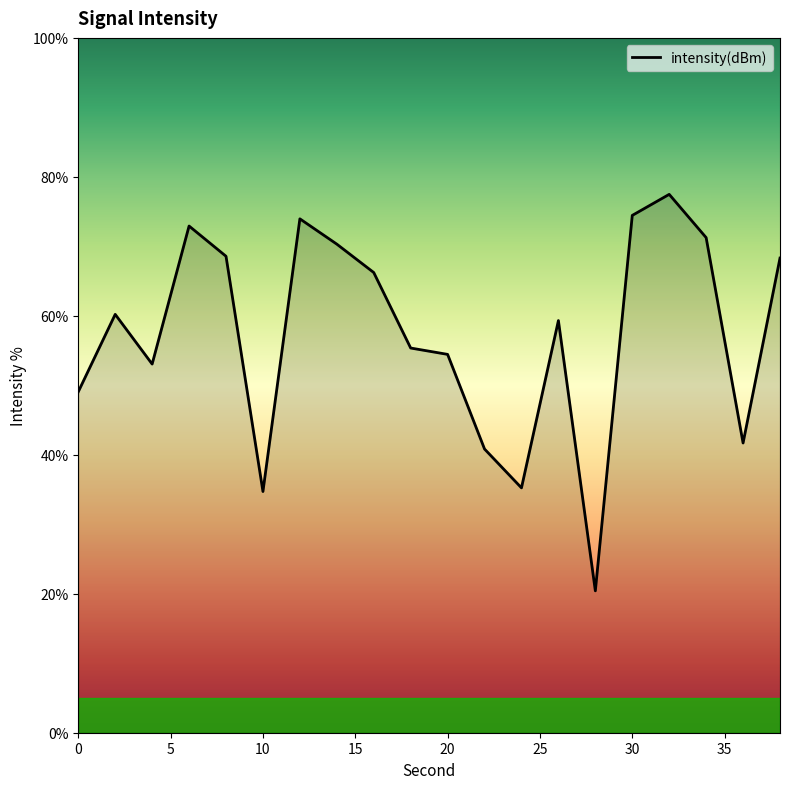

What is the maximum value shown in the chart?

77.5